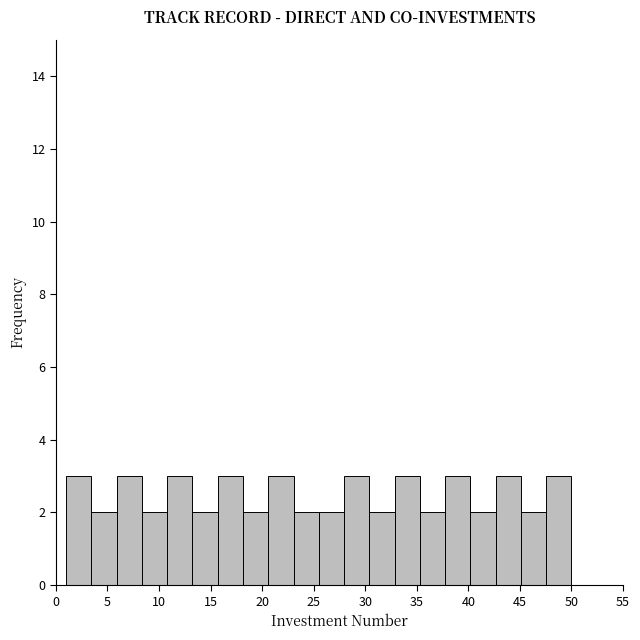

Reading left to right, list every bar in this chart as the range it spans on the x-axis followed by its height. Neither the bar edges nor the heights are printed on the chart, so give them approximately, as read against the axes.

1.00 to 3.45: 3
3.45 to 5.90: 2
5.90 to 8.35: 3
8.35 to 10.80: 2
10.80 to 13.25: 3
13.25 to 15.70: 2
15.70 to 18.15: 3
18.15 to 20.60: 2
20.60 to 23.05: 3
23.05 to 25.50: 2
25.50 to 27.95: 2
27.95 to 30.40: 3
30.40 to 32.85: 2
32.85 to 35.30: 3
35.30 to 37.75: 2
37.75 to 40.20: 3
40.20 to 42.65: 2
42.65 to 45.10: 3
45.10 to 47.55: 2
47.55 to 50.00: 3